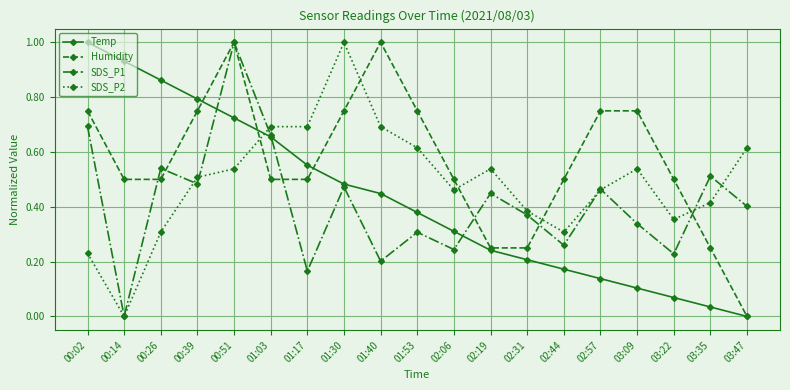

The SDS_P1 series shows 0.1 at 02:06. True or false?

False